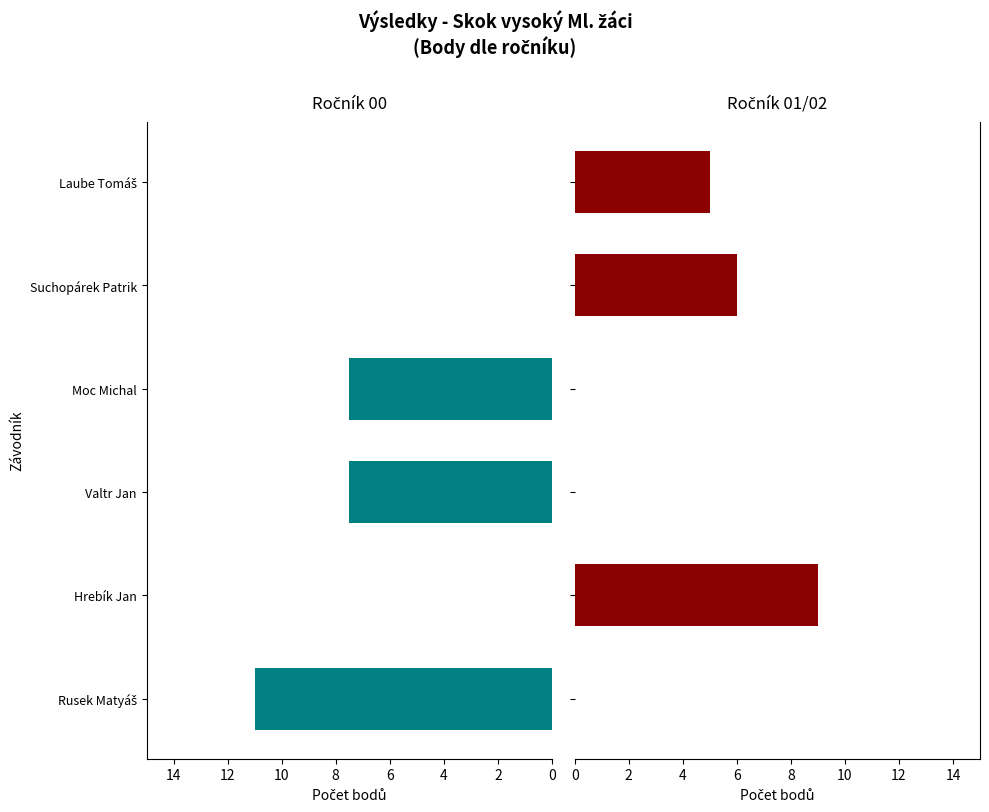

Is it true that Ročník 00 equals 3.4 at Valtr Jan?

False